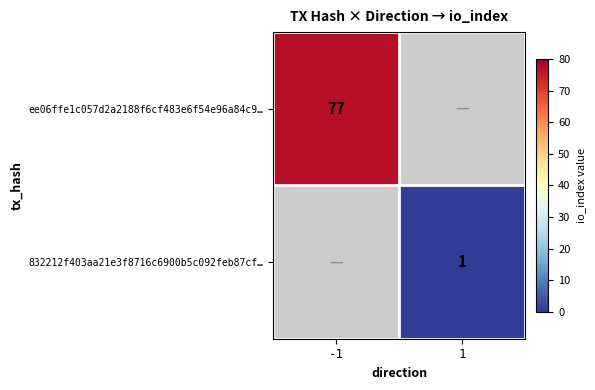

Which category has the lowest value across all series?

1